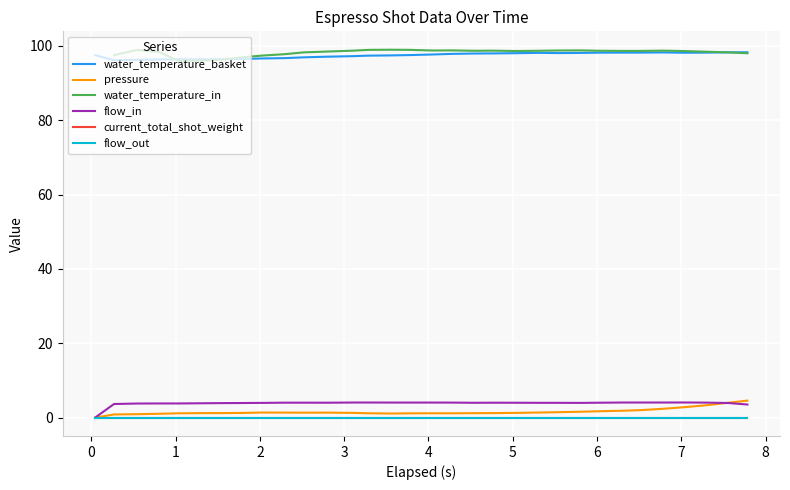

True or false: current_total_shot_weight and pressure cross at least once.

False